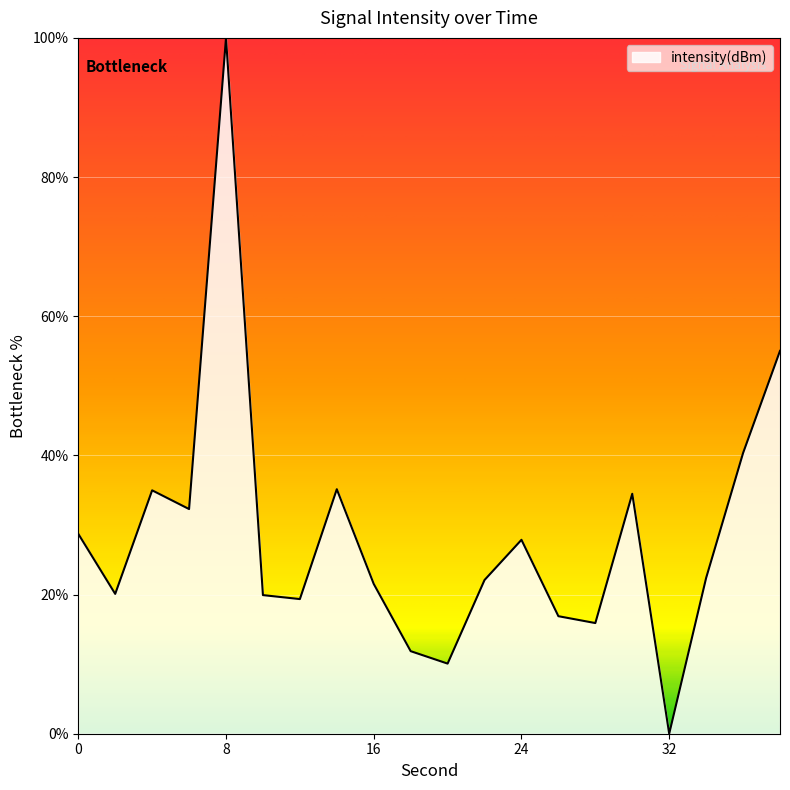

How many interior local peaks (higher than both neighbors) does the data have?

5